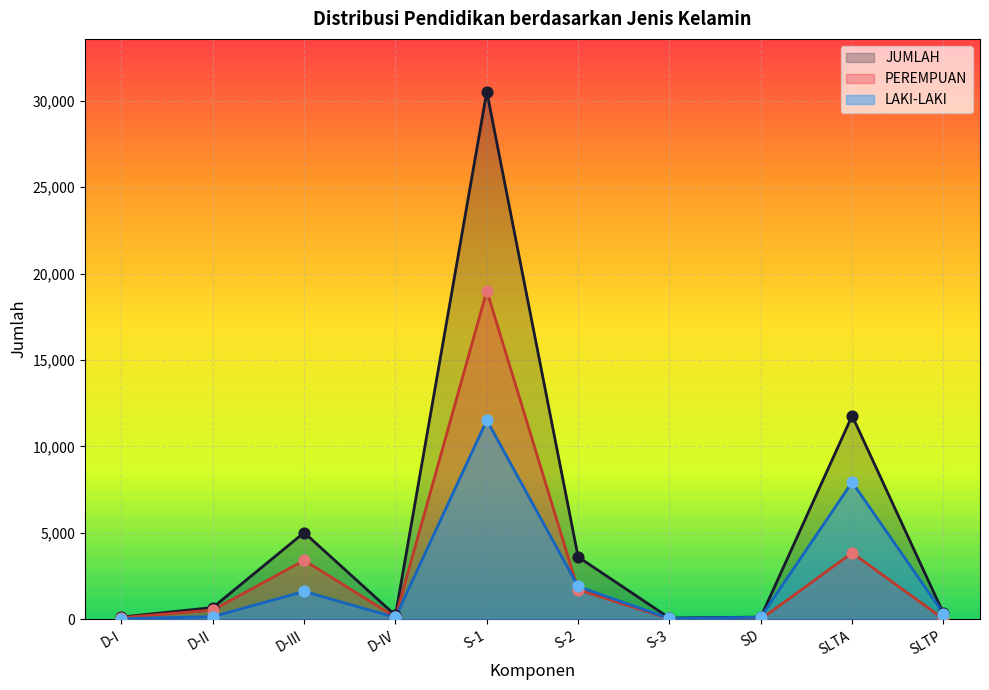

What are all the series names shown in the legend?

JUMLAH, PEREMPUAN, LAKI-LAKI